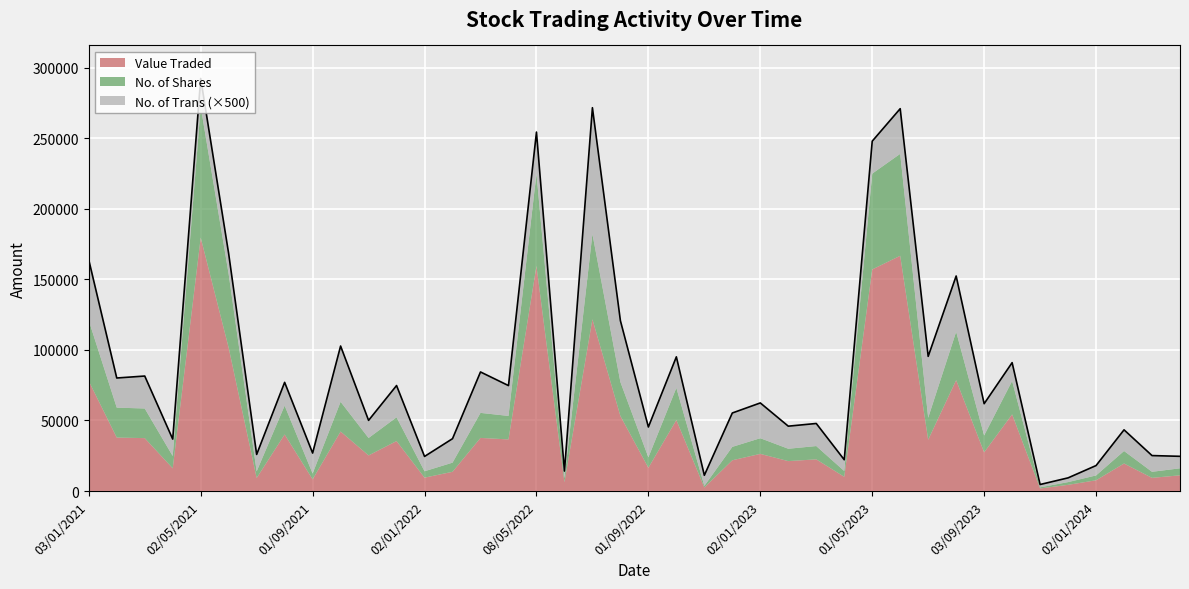

Where is No. of Shares nearest to the value 46804?

03/01/2021